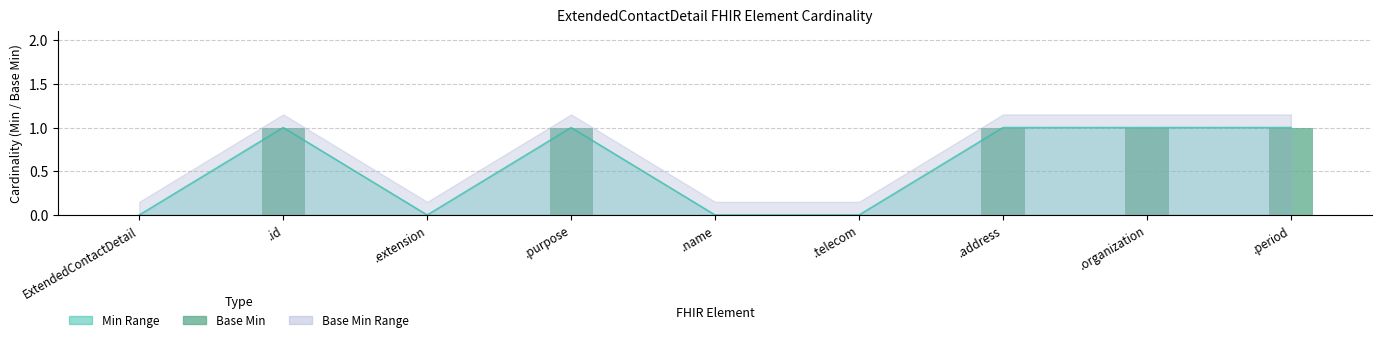

What position from the right is ExtendedContactDetail?

9